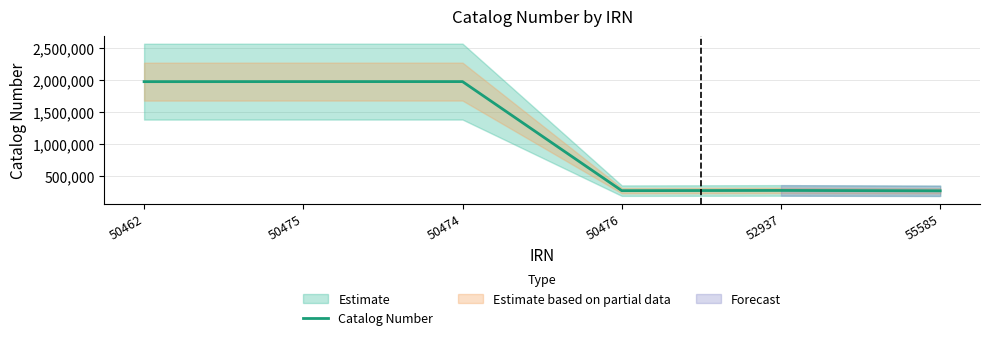

Rank the categories by value from highest to lowest.

50475, 50474, 50462, 52937, 50476, 55585